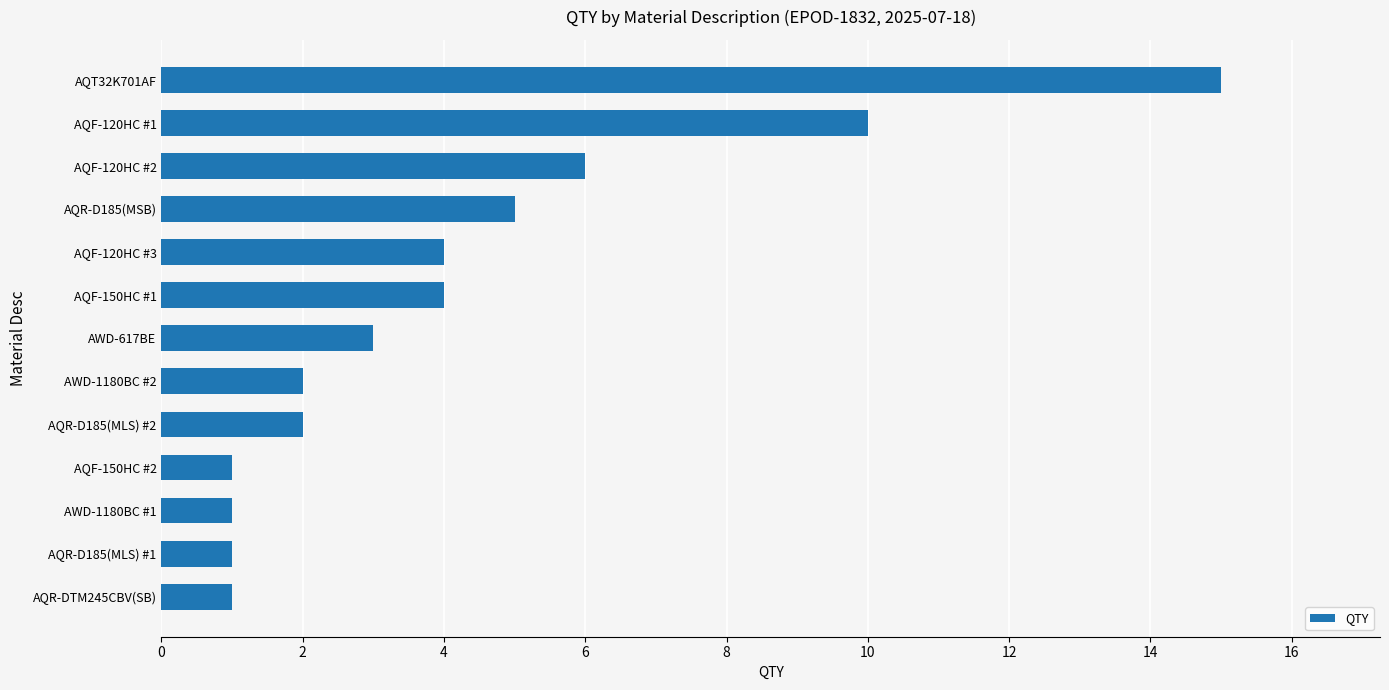

What is the ratio of the value at AQR-DTM245CBV(SB) to the value at AWD-1180BC #2?

0.5